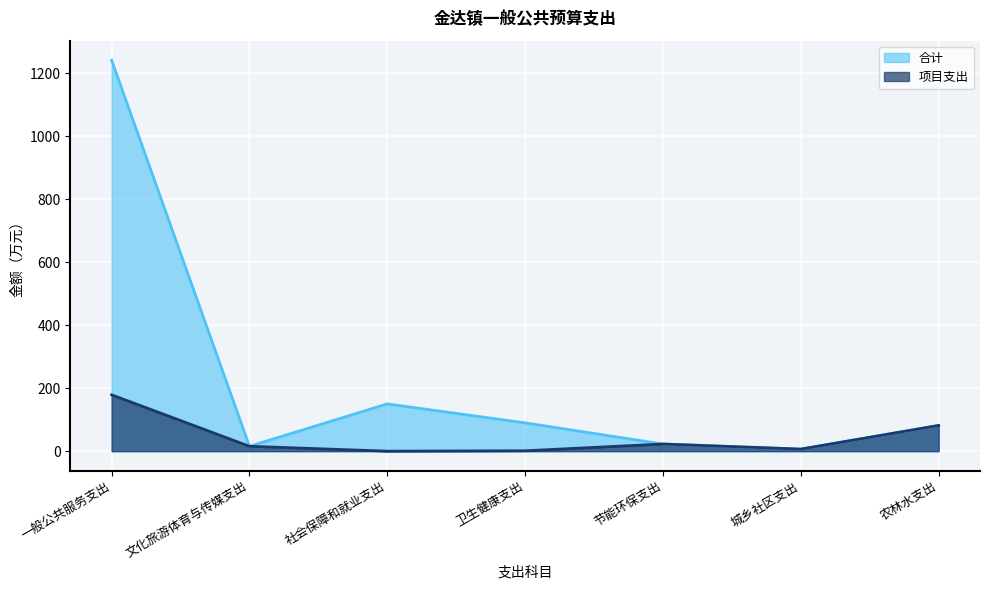

Reading left to right, extract all data points from this chart.

合计: 1242.0	15.5	150.2	89.9	22.7	6.5	81.7
项目支出: 178.9	15.5	0.0	1.2	22.7	6.5	81.7